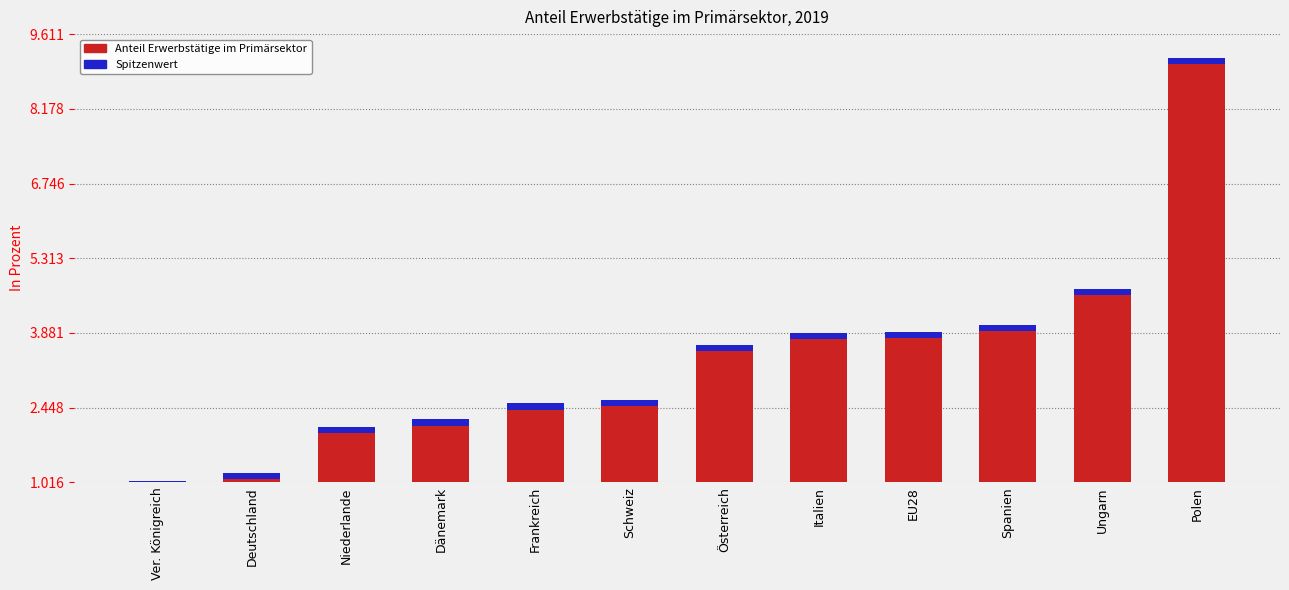

Does the chart contain stacked bars?

No